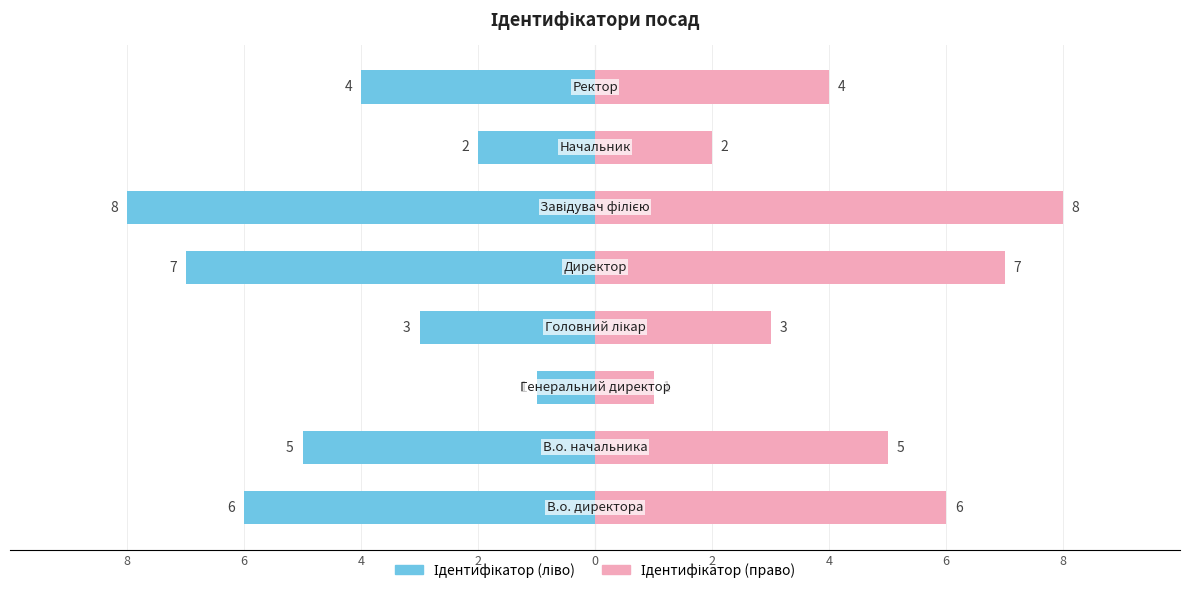

Reading right to left, extract all data points from this chart.

Ідентифікатор (ліво): -4	-2	-8	-7	-3	-1	-5	-6
Ідентифікатор (право): 4	2	8	7	3	1	5	6